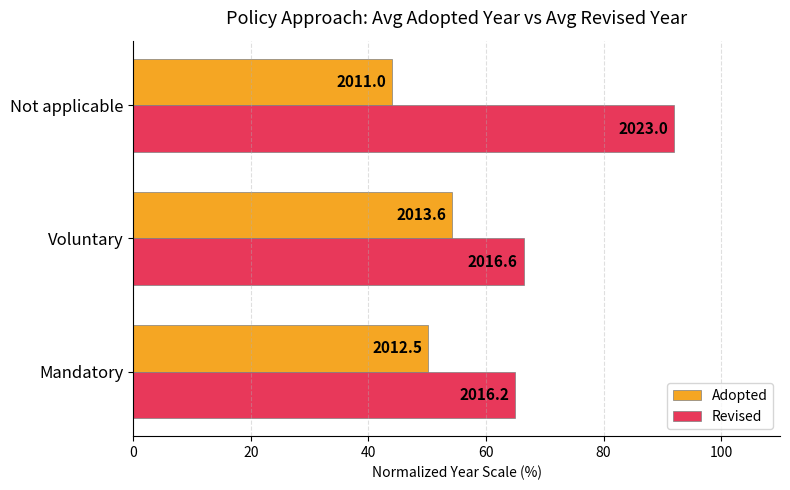

What are all the series names shown in the legend?

Adopted, Revised